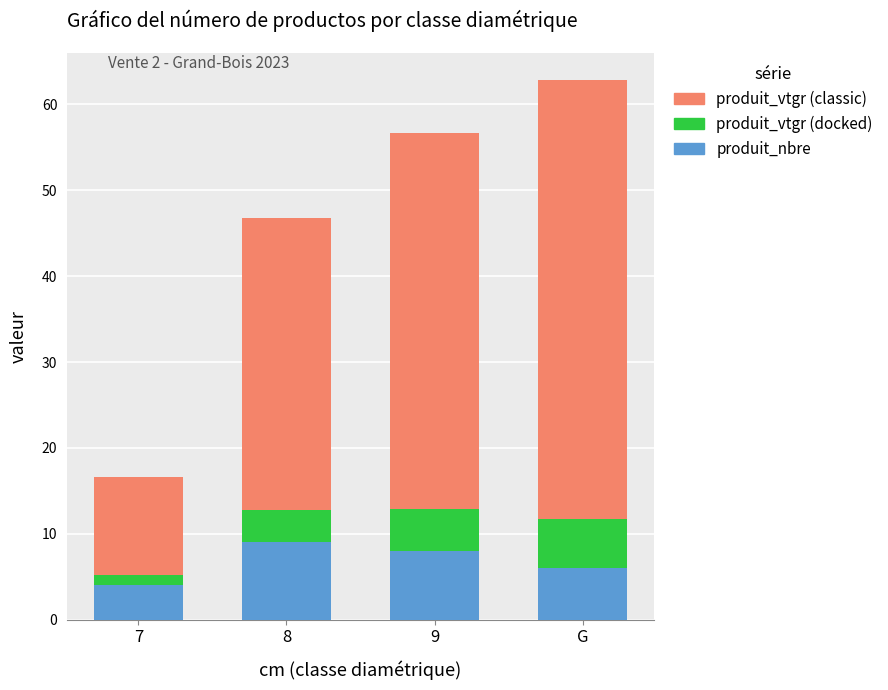

What is the total value across all series at G?

62.9